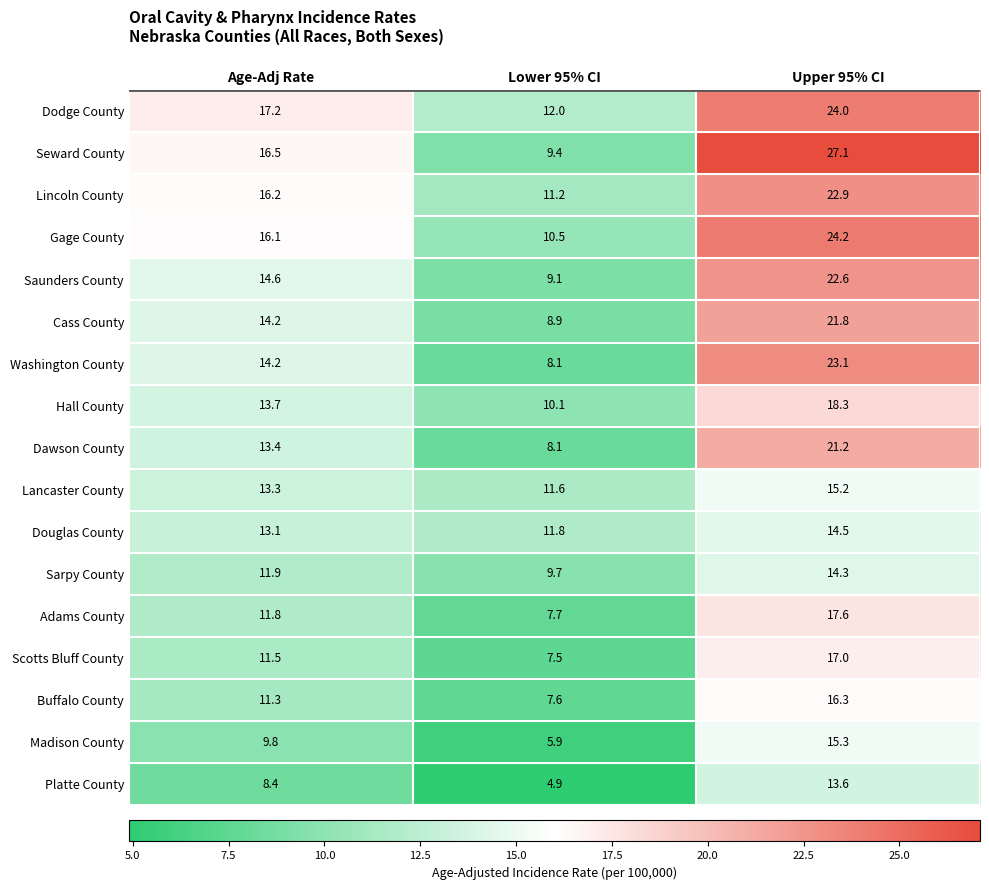

What is the average value of the Hall County series?

14.0